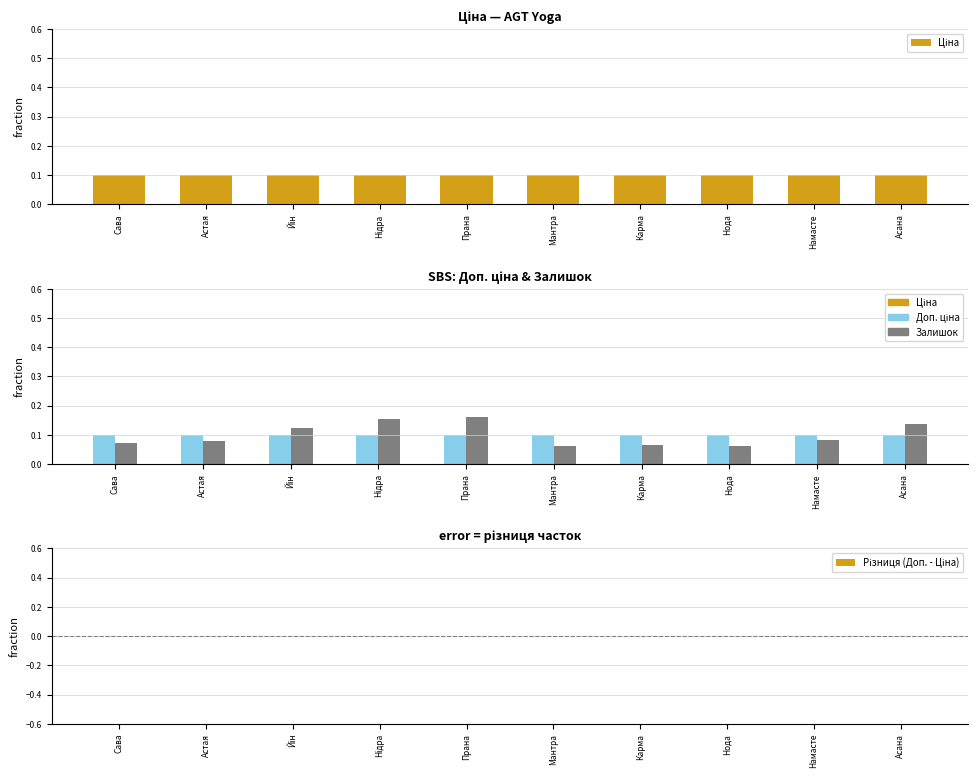

Which category has the highest value in the Ціна series?

Сава